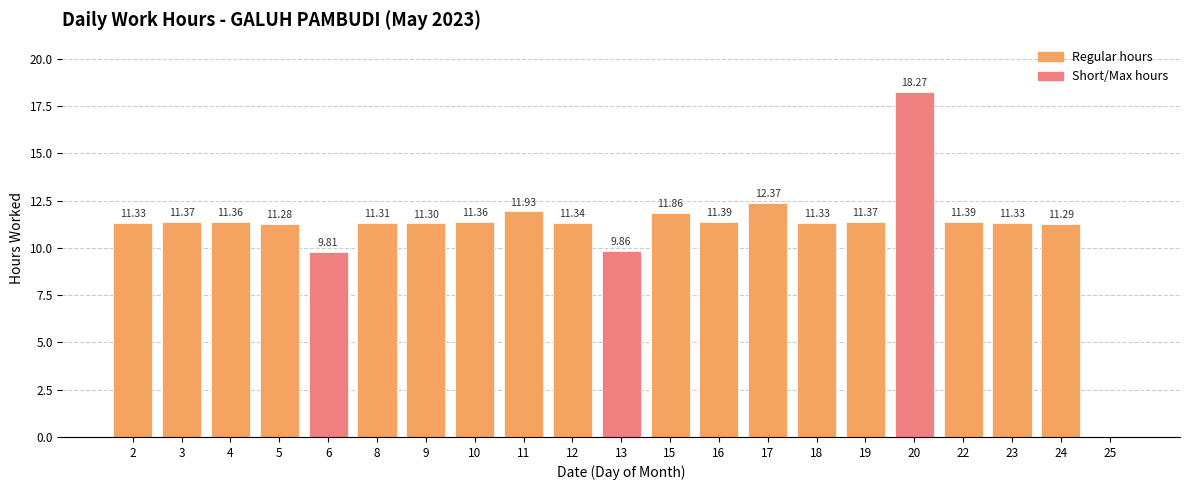

Approximately how many times larger is the value at 6 compared to 10?

0.9